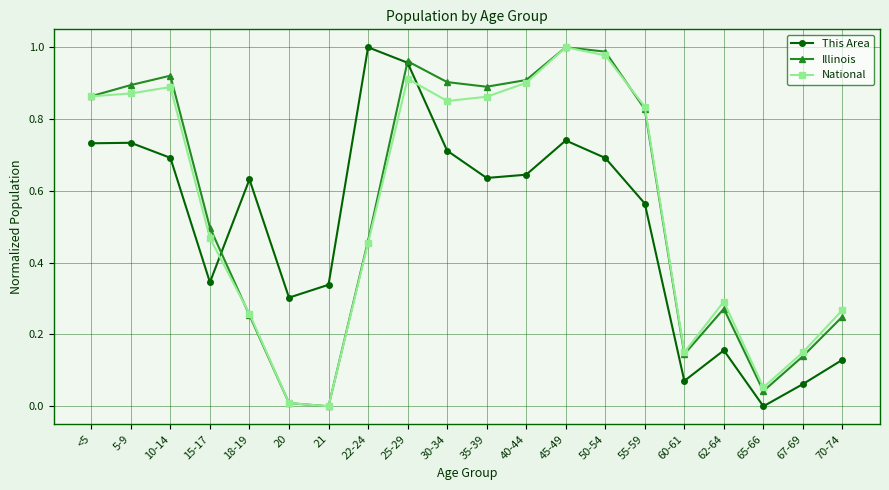

What is the spread (max minus min) of values at 18-19?

0.4